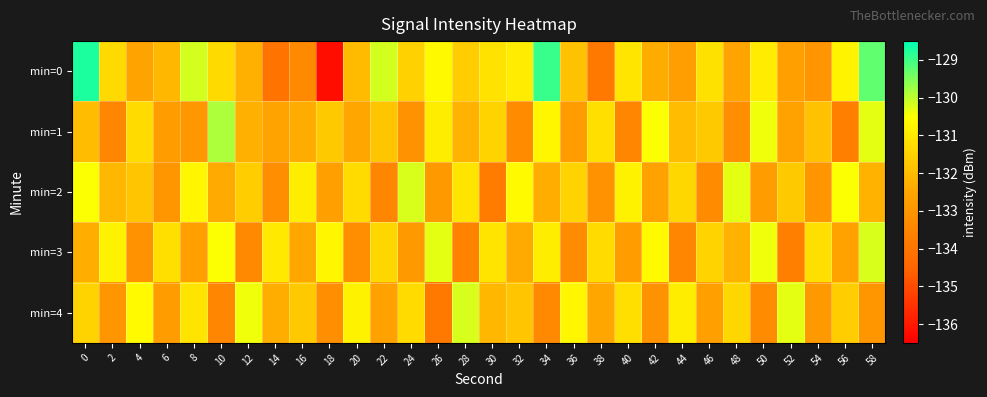

Reading right to left, list all the values displayed in this chart.

min=0: 58=-129.3	56=-130.8	54=-133.0	52=-132.7	50=-130.9	48=-132.6	46=-131.2	44=-132.7	42=-132.4	40=-131.1	38=-133.9	36=-131.9	34=-129.0	32=-130.9	30=-131.1	28=-131.6	26=-130.6	24=-131.5	22=-130.2	20=-132.0	18=-136.2	16=-133.4	14=-134.1	12=-132.3	10=-131.3	8=-130.2	6=-132.1	4=-132.6	2=-131.3	0=-128.7
min=1: 58=-130.3	56=-133.7	54=-131.9	52=-132.6	50=-130.4	48=-133.2	46=-131.7	44=-132.0	42=-130.5	40=-133.5	38=-131.2	36=-132.8	34=-130.7	32=-133.3	30=-131.5	28=-132.2	26=-130.9	24=-133.1	22=-131.8	20=-132.5	18=-131.7	16=-132.4	14=-132.6	12=-132.3	10=-129.9	8=-132.9	6=-132.8	4=-131.3	2=-133.5	0=-132.0
min=2: 58=-132.2	56=-130.5	54=-133.0	52=-131.7	50=-132.8	48=-130.3	46=-133.3	44=-131.4	42=-132.6	40=-130.8	38=-133.1	36=-131.5	34=-132.3	32=-130.6	30=-133.8	28=-131.1	26=-132.9	24=-130.2	22=-133.5	20=-131.3	18=-132.7	16=-130.9	14=-133.2	12=-131.6	10=-132.4	8=-130.7	6=-133.0	4=-131.8	2=-132.1	0=-130.5
min=3: 58=-130.2	56=-132.6	54=-131.2	52=-133.7	50=-130.4	48=-132.2	46=-131.5	44=-133.5	42=-130.6	40=-132.8	38=-131.3	36=-133.3	34=-130.9	32=-132.4	30=-131.1	28=-133.6	26=-130.3	24=-132.9	22=-131.4	20=-133.2	18=-130.7	16=-132.5	14=-131.0	12=-133.4	10=-130.5	8=-132.7	6=-131.2	4=-133.1	2=-130.8	0=-132.3
min=4: 58=-133.0	56=-131.6	54=-132.9	52=-130.3	50=-133.3	48=-131.4	46=-132.7	44=-130.9	42=-133.1	40=-131.2	38=-132.5	36=-130.7	34=-133.4	32=-131.8	30=-132.1	28=-130.2	26=-133.9	24=-131.3	22=-132.6	20=-130.8	18=-133.2	16=-131.7	14=-132.3	12=-130.4	10=-133.5	8=-131.1	6=-132.8	4=-130.6	2=-133.0	0=-131.5